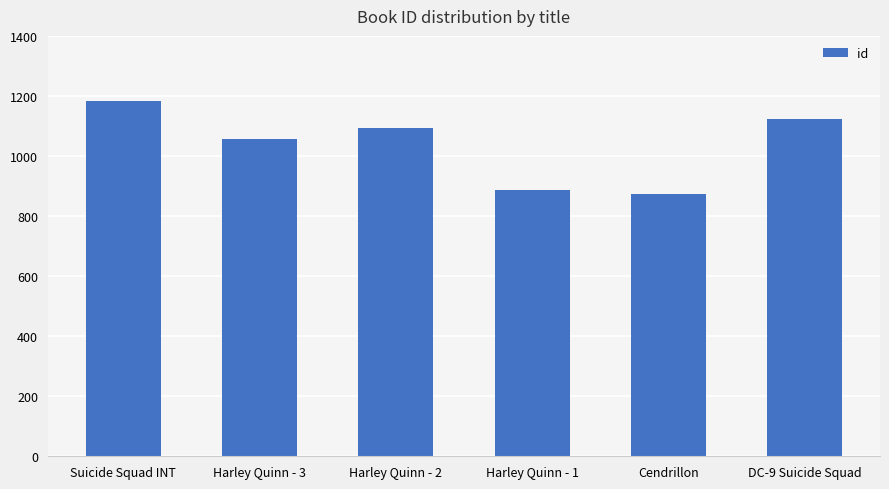

Between Suicide Squad INT and Cendrillon, which is larger?

Suicide Squad INT